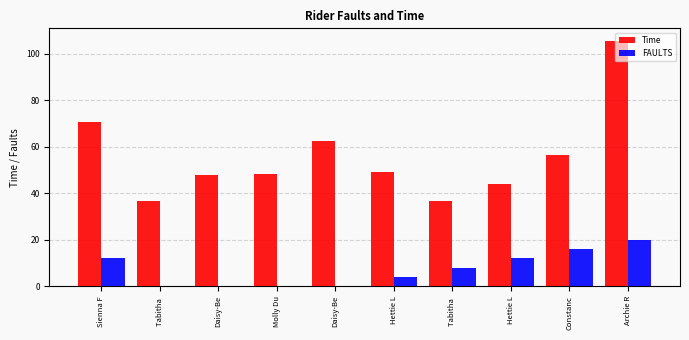

The Time series shows 97.4 at Constanc. True or false?

False